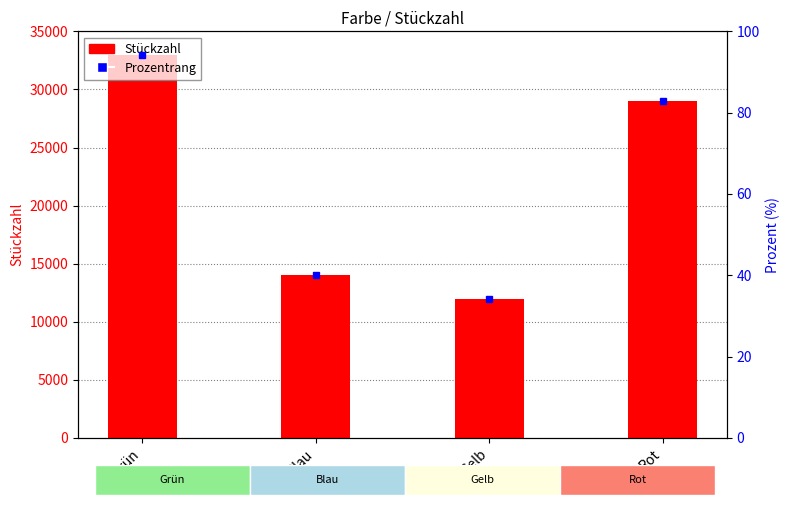

The value at Gelb is 20872. True or false?

False